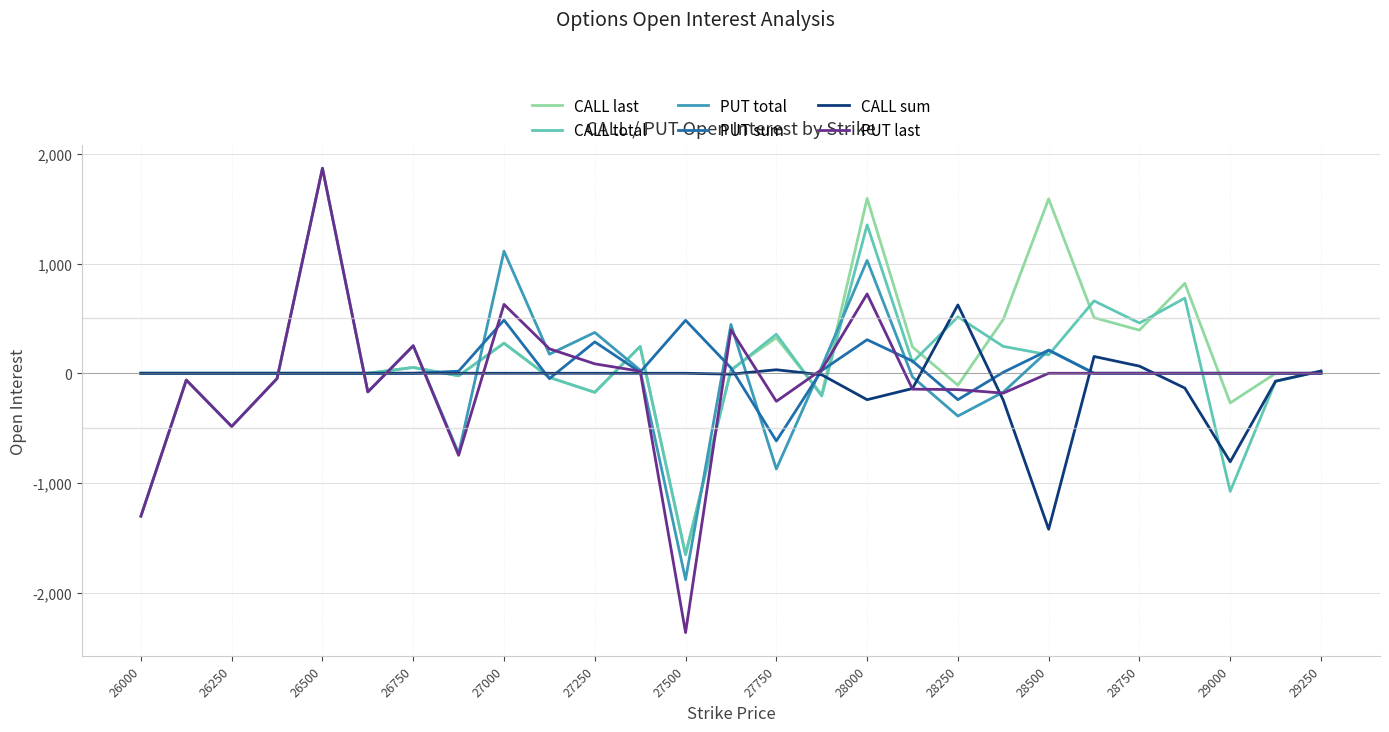

What is the minimum value shown in the chart?

-2364